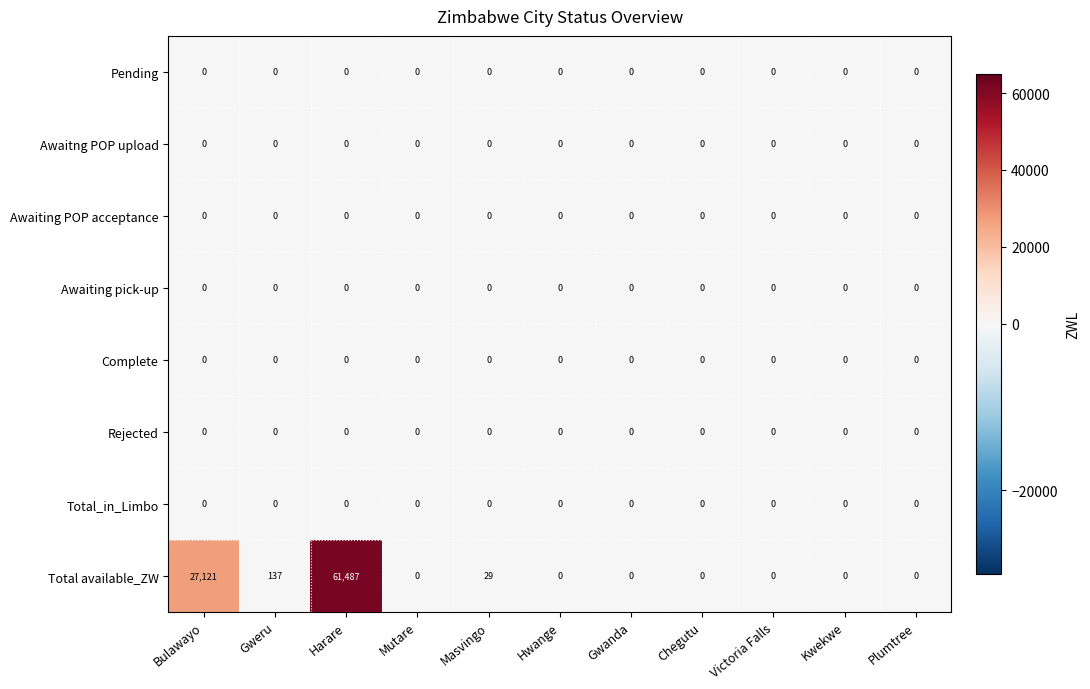

What is the total value across all series at Gweru?

137